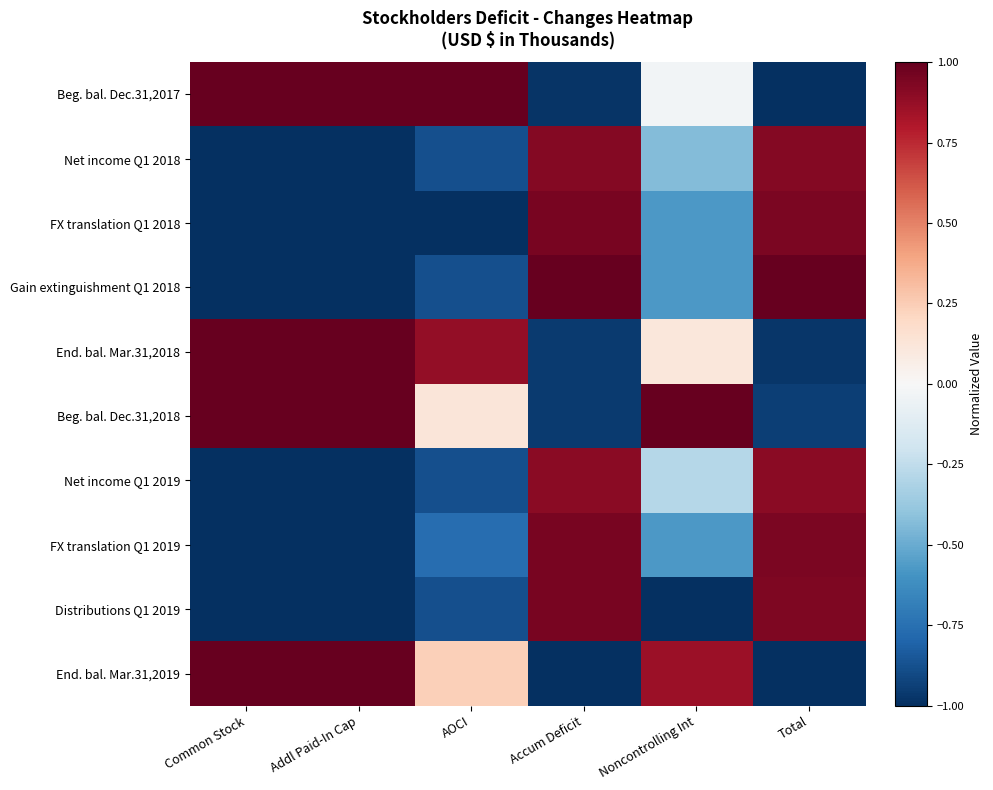

What is the maximum value shown in the chart?

1.0